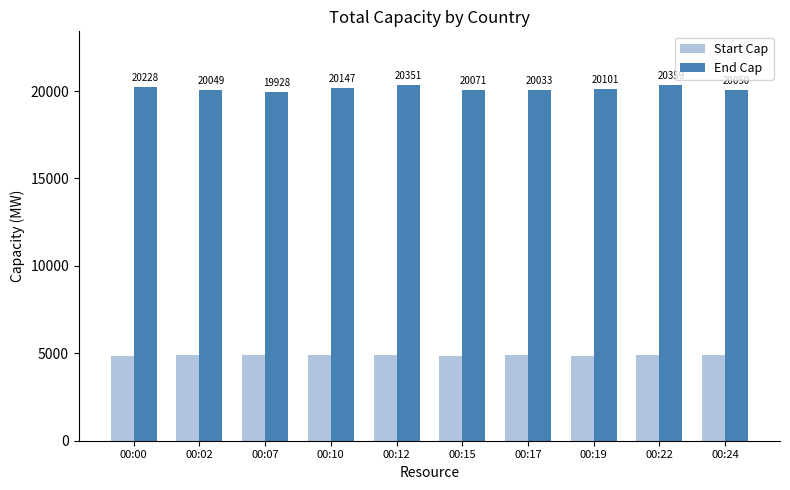

What is the sum of all Start Cap values?

48763.7